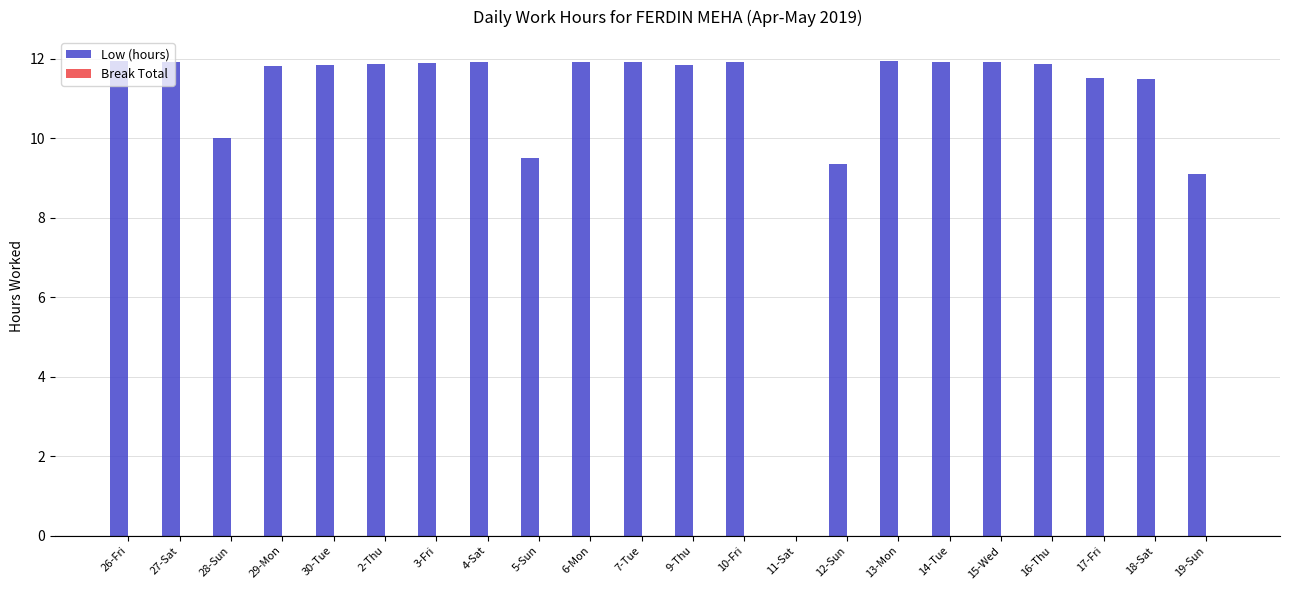

What is the sum of all values?

239.5